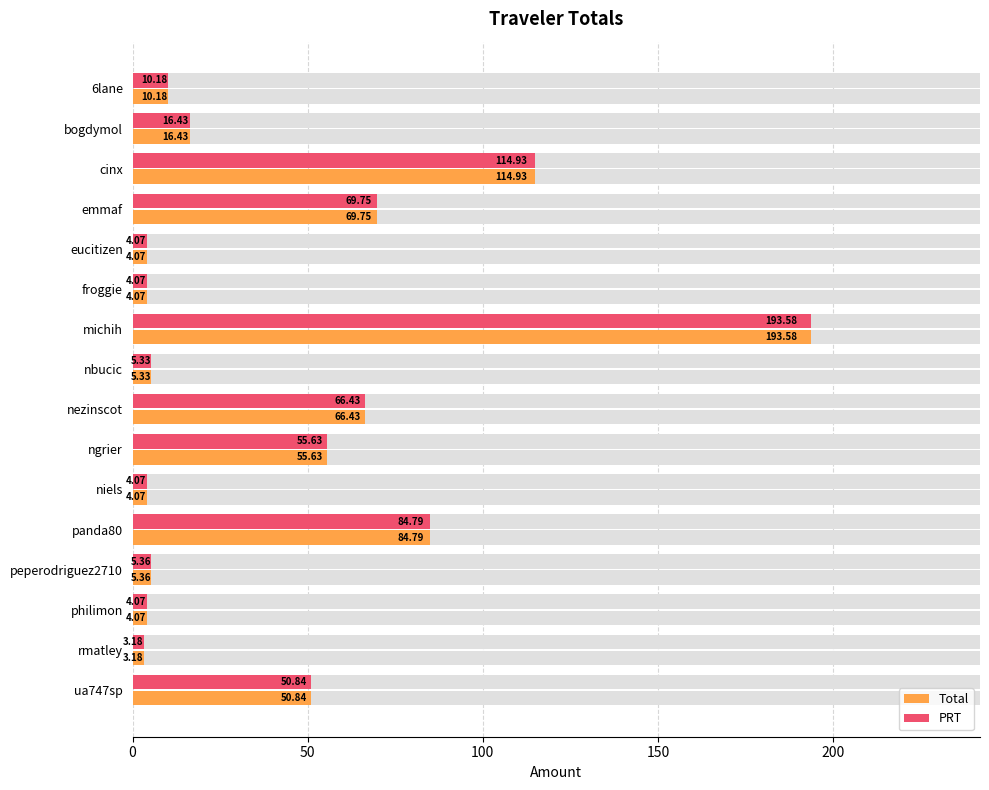

Reading left to right, extract all data points from this chart.

Total: 10.2	16.4	114.9	69.8	4.1	4.1	193.6	5.3	66.4	55.6	4.1	84.8	5.4	4.1	3.2	50.8
PRT: 10.2	16.4	114.9	69.8	4.1	4.1	193.6	5.3	66.4	55.6	4.1	84.8	5.4	4.1	3.2	50.8